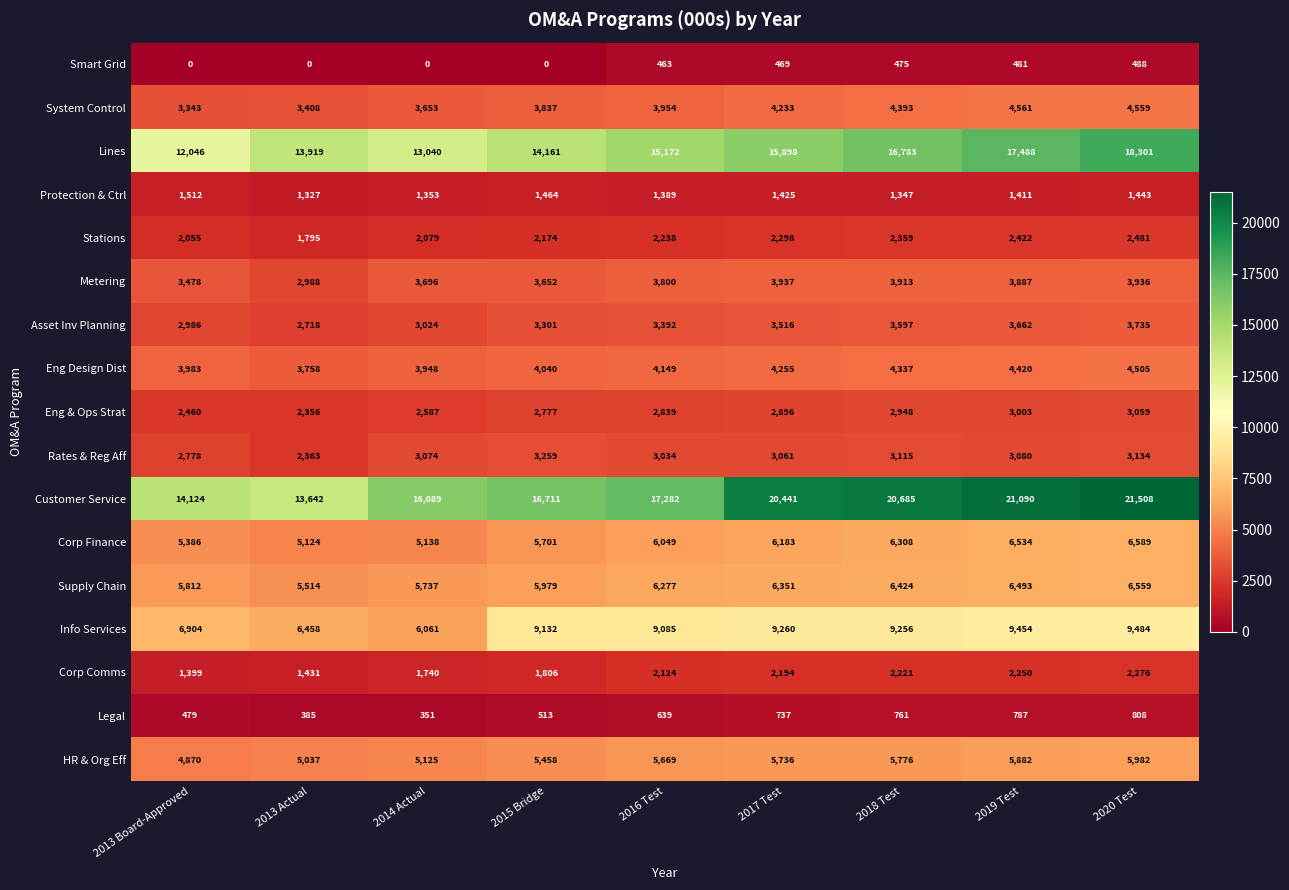

At which label does Corp Comms reach its peak?

2020 Test